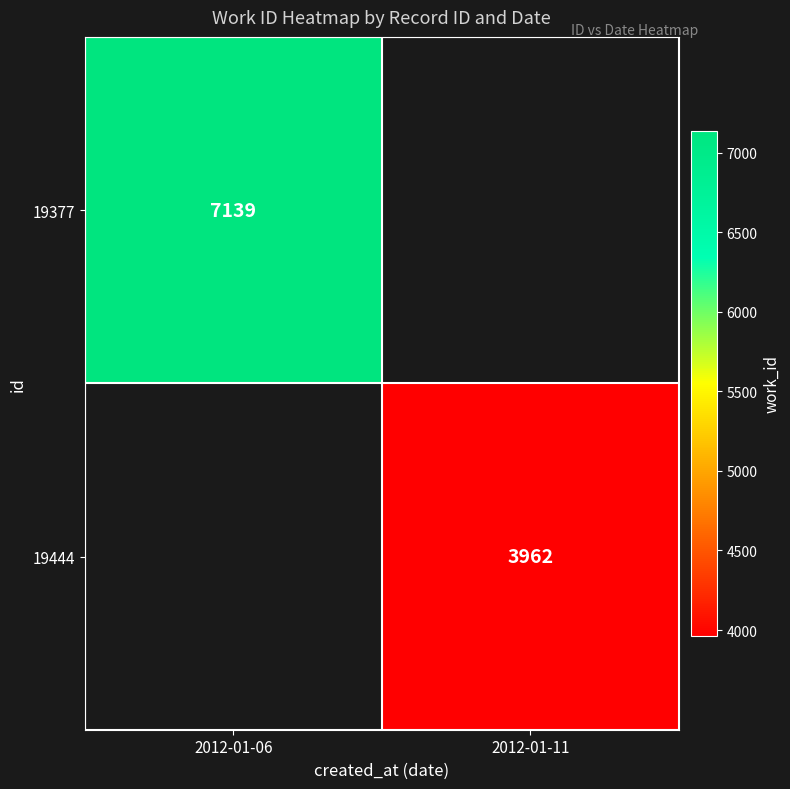

What is the greatest value displayed?

7139.0